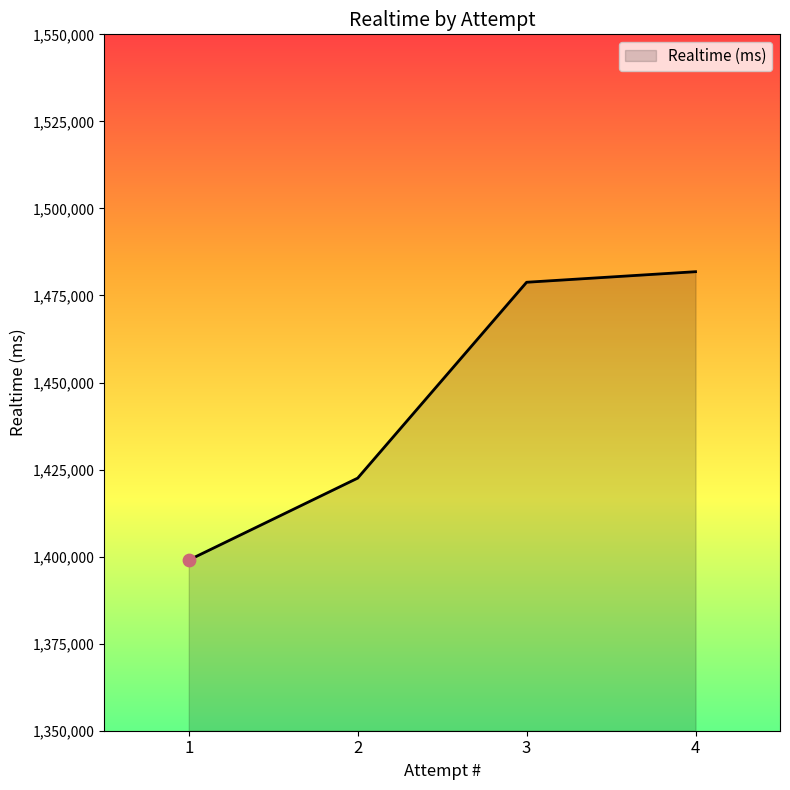

Which has a higher value, 1 or 3?

3